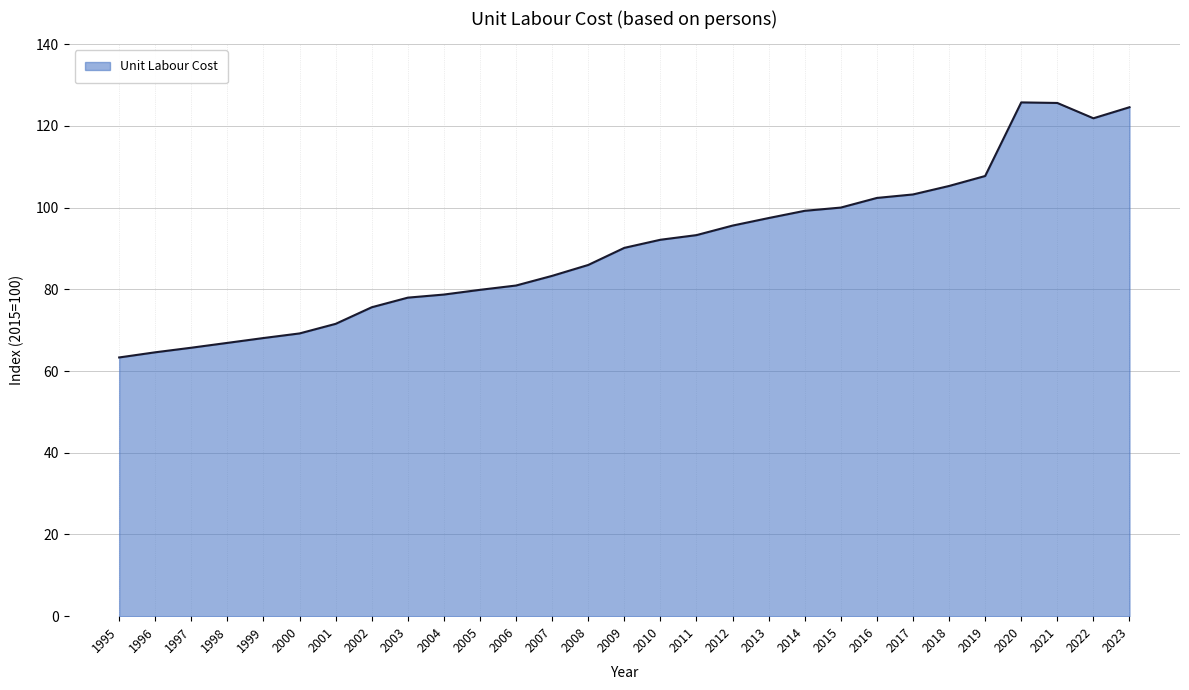

What is the sum of all values?

2615.7